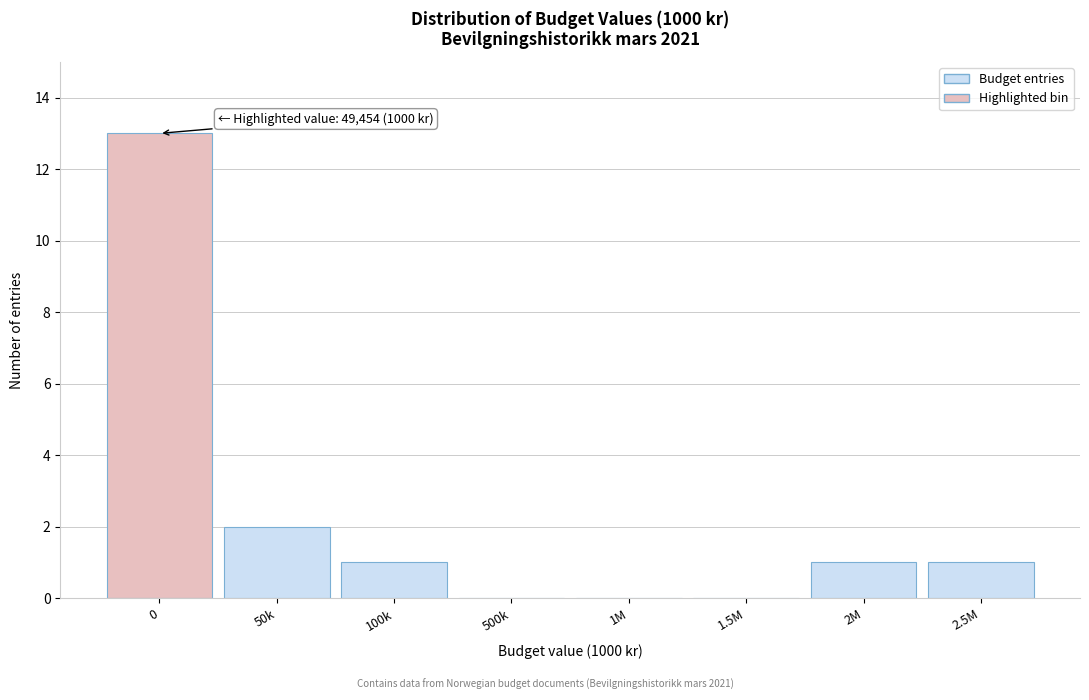

Reading right to left, transcribe all the data shown in this chart.

2.5M=1	2M=1	1.5M=0	1M=0	500k=0	100k=1	50k=2	0=13